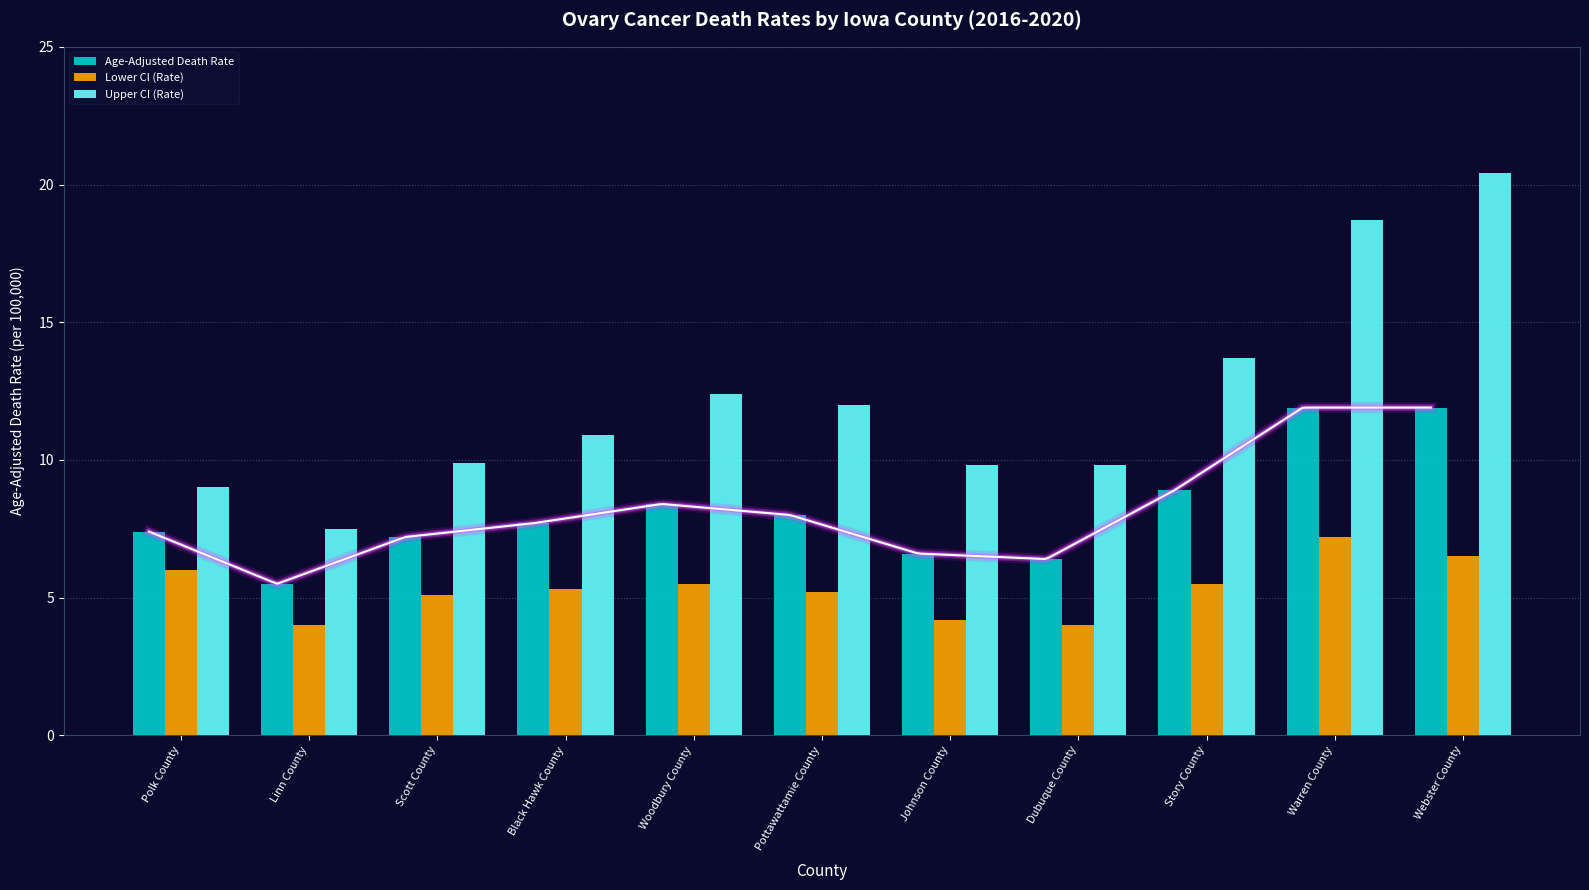

What is the value of the Upper CI (Rate) bar at the 4th from the left?

10.9